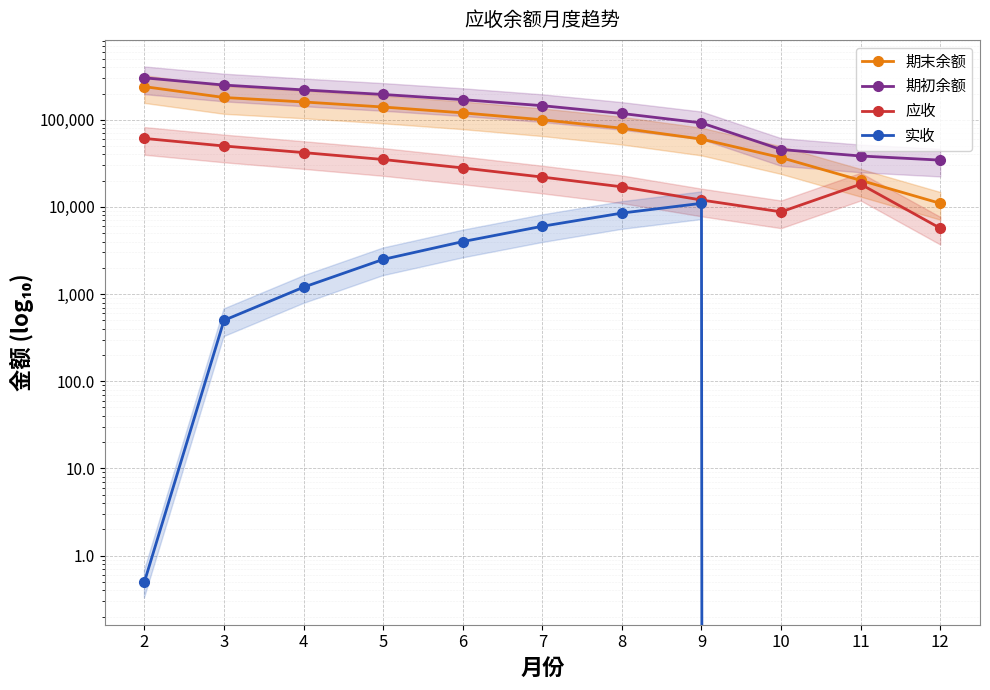

At how many categories does at least one series exceed 27716?

11